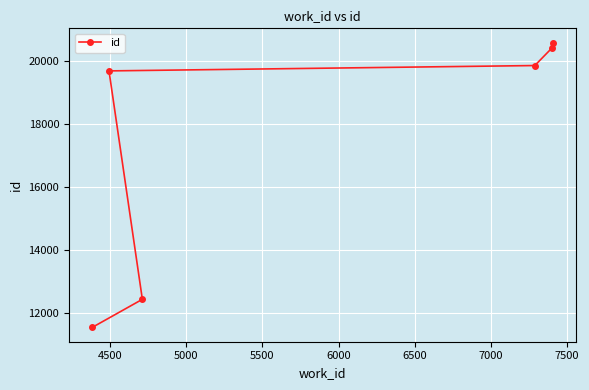

True or false: the data has more than 2 interior local peaks.

False